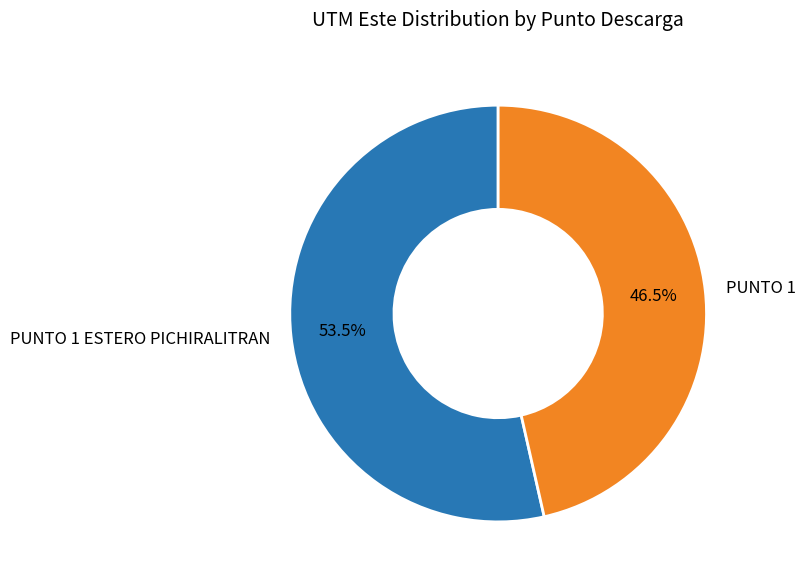

What is the majority slice?

PUNTO 1 ESTERO PICHIRALITRAN